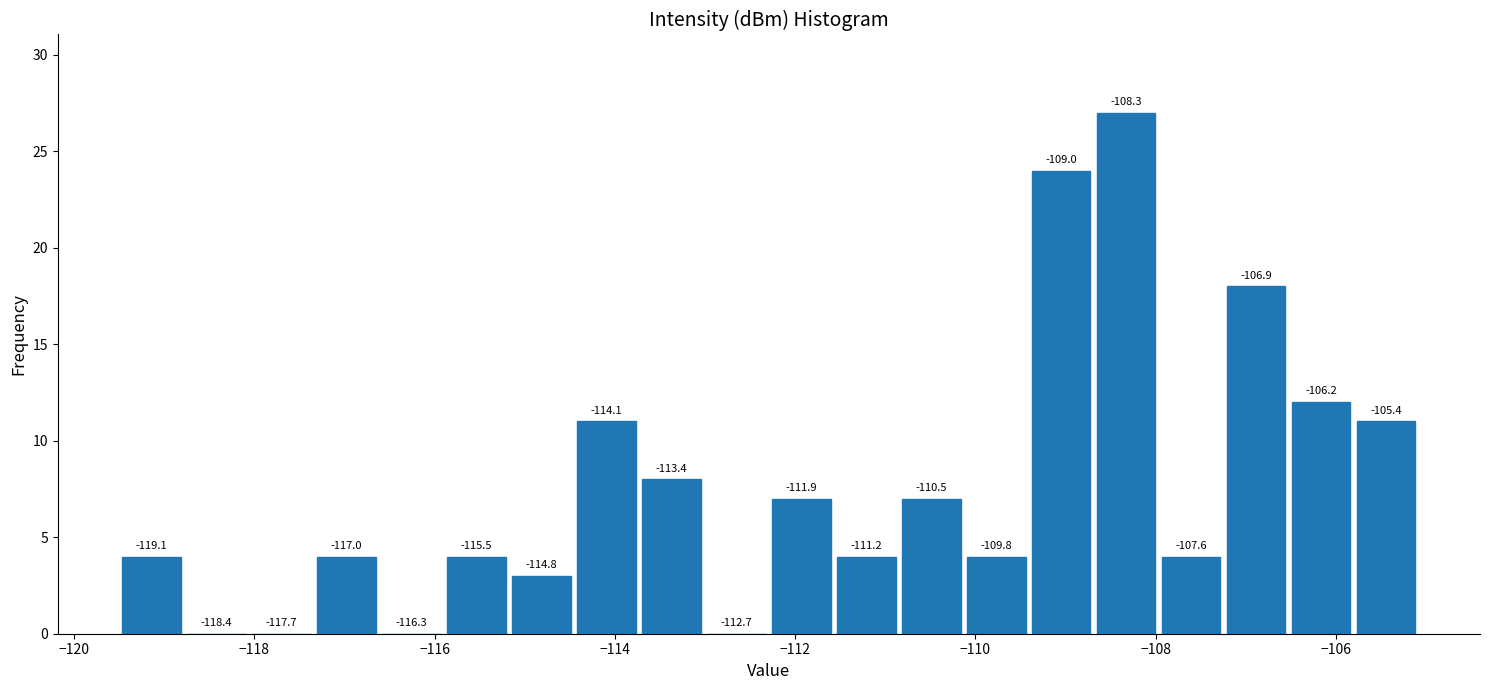

Read against the x-axis, roughly where is the centre of the tallest bar?

-108.4